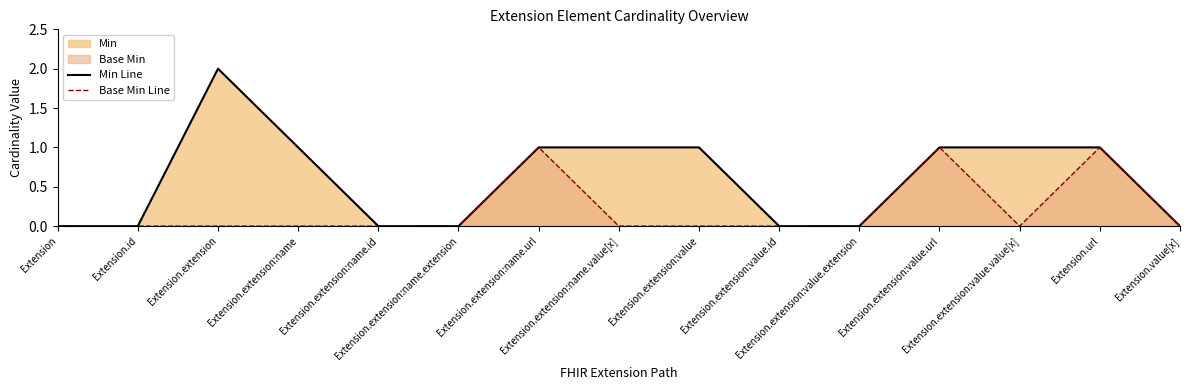

True or false: Min Line and Base Min Line cross at least once.

False